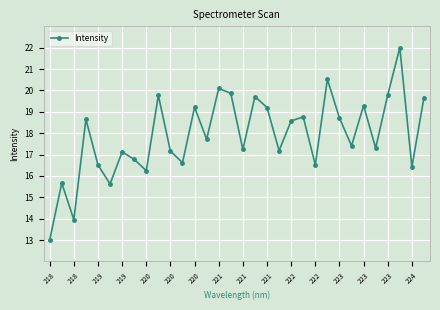

What is the greatest value displayed?

22.0